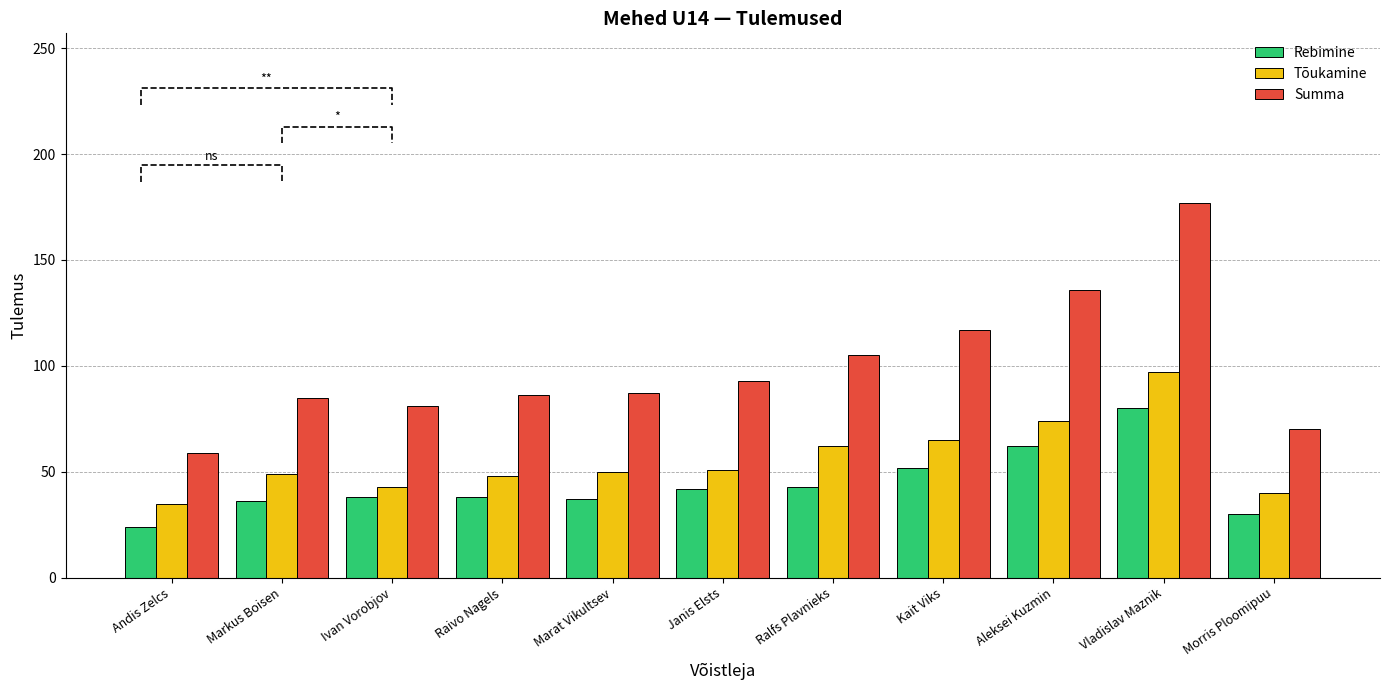

At which label does Tõukamine reach its peak?

Vladislav Maznik